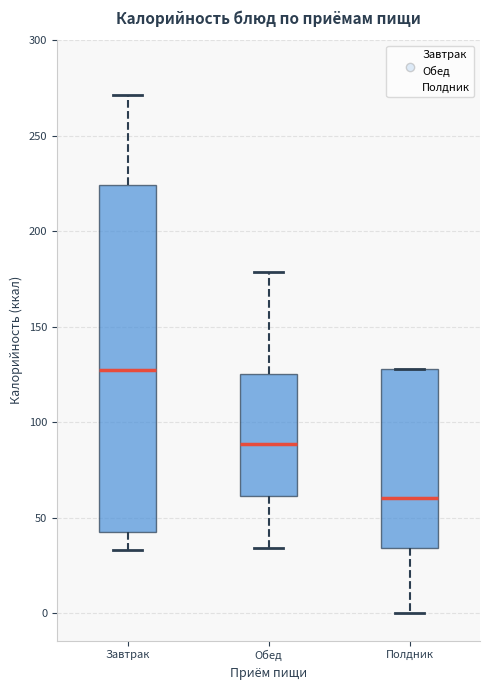

Reading left to right, transcribe this box plot: for each box, give where its median line is, the range the box spans, and where its two whiskers end, as read against the y-axis. The values are not printed on the chart, so give them approximately, as read against the axis.

Завтрак: median 125, box 40 to 225, whiskers 35 to 270
Обед: median 90, box 60 to 125, whiskers 35 to 180
Полдник: median 60, box 35 to 130, whiskers 0 to 130